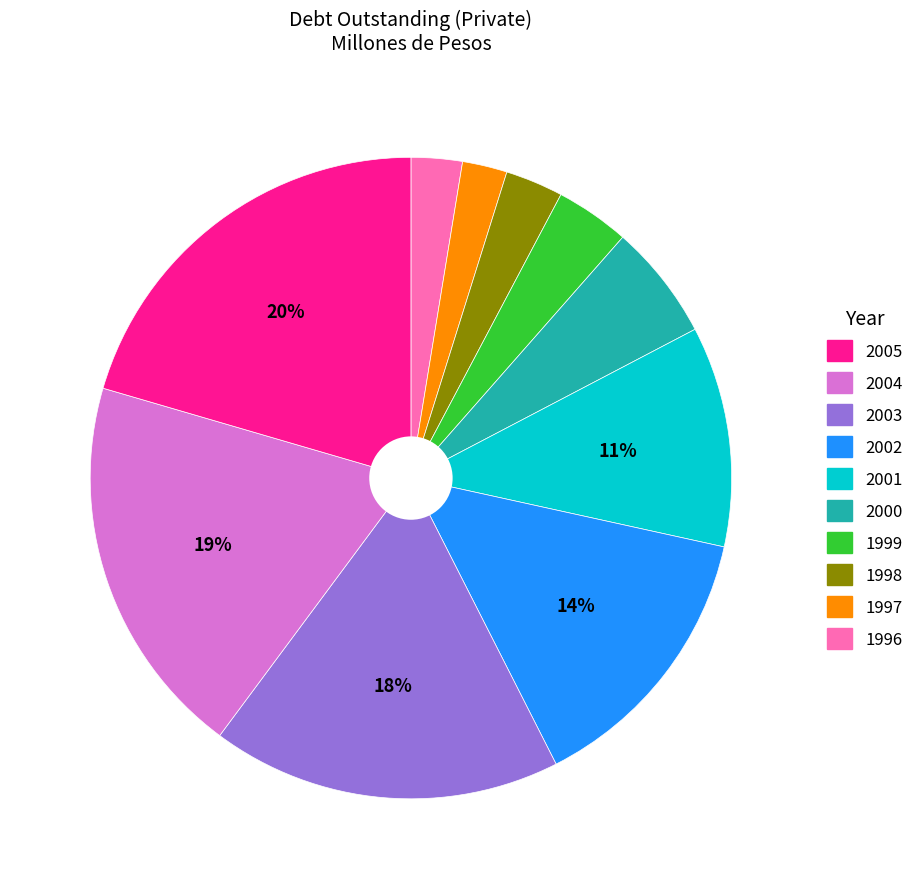

To the nearest percent, what is the average slice percentage?

10%